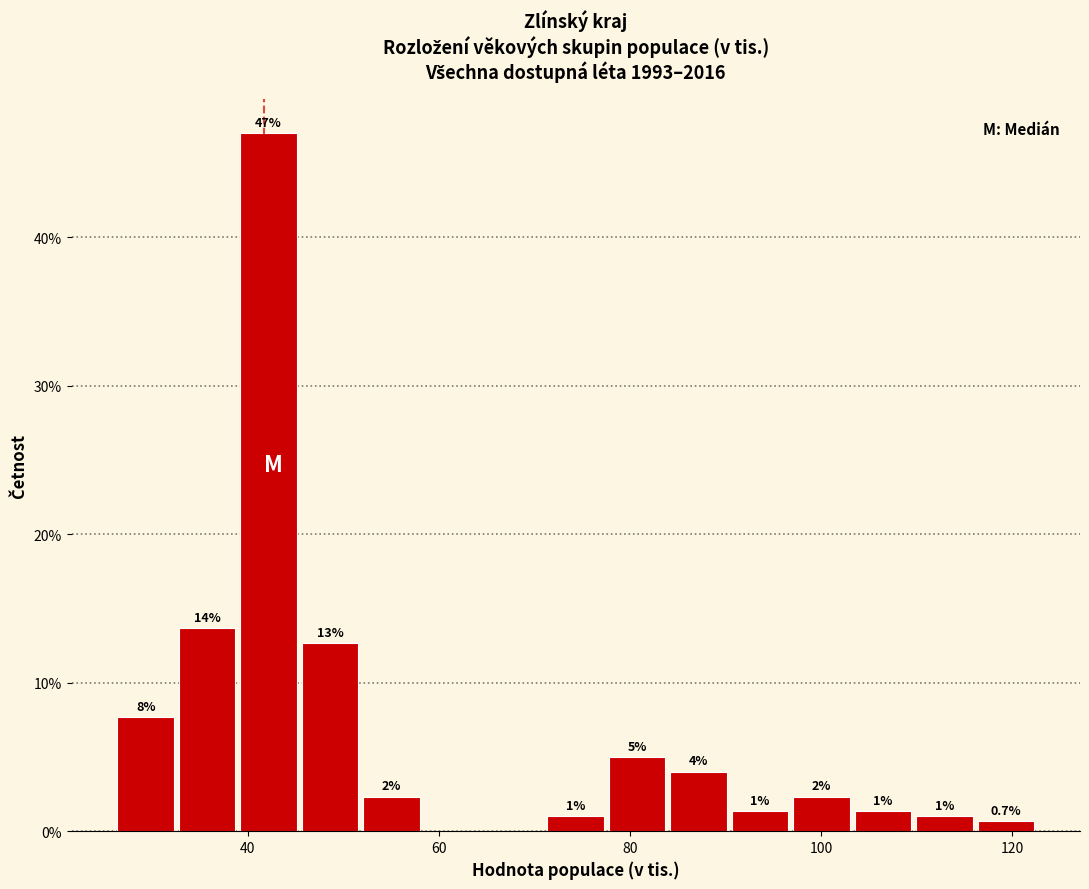

Read against the x-axis, roughly where is the centre of the tallest bar?

42